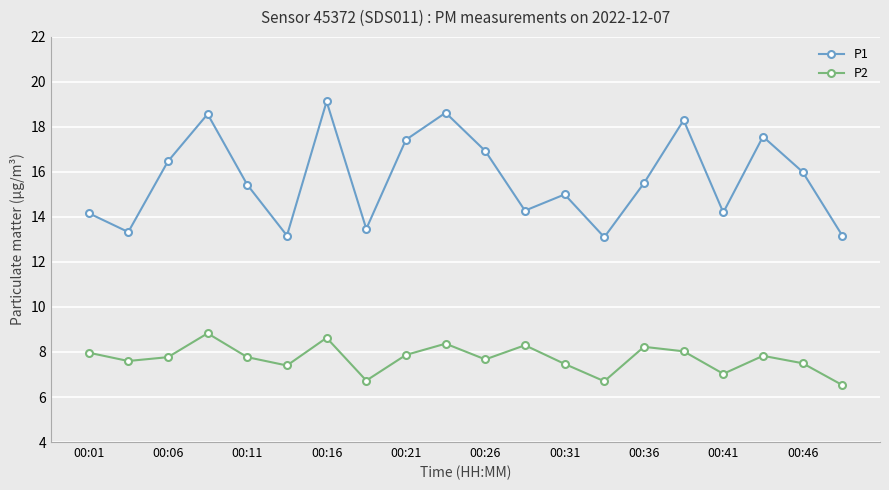

True or false: P1 has more than 0 points higher than both neighbors.

True